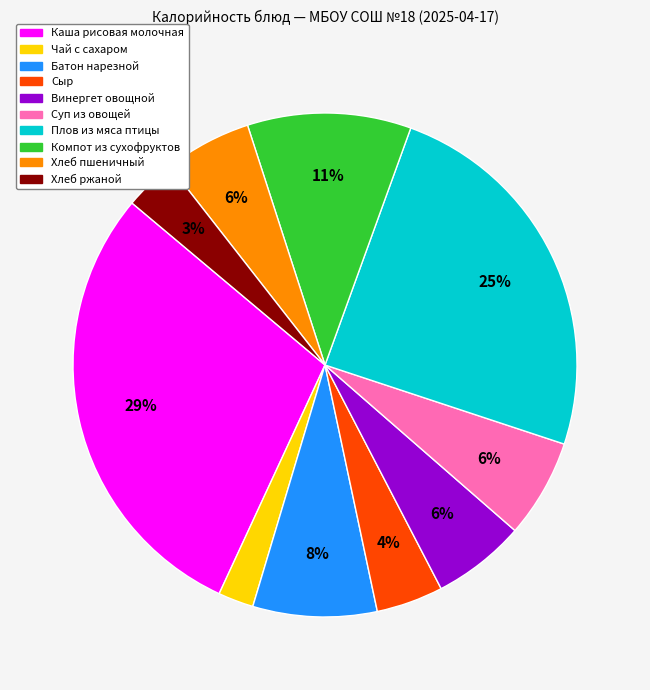

To the nearest percent, what is the combined percentage of Чай с сахаром and Плов из мяса птицы?

27%